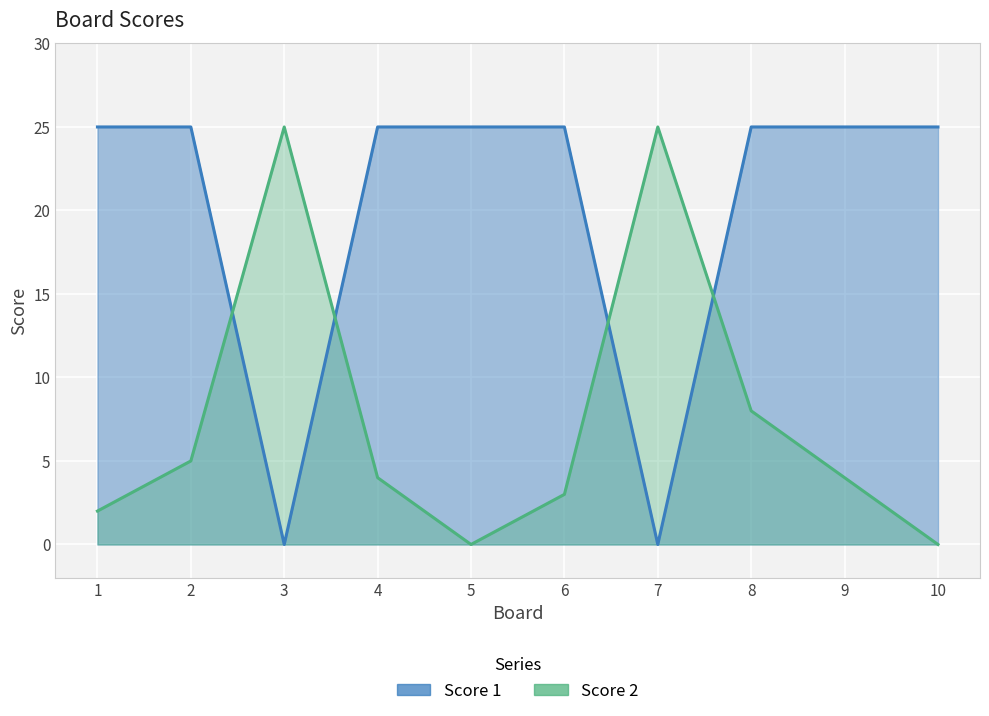

Reading left to right, transcribe all the data shown in this chart.

Score 1: 25	25	0	25	25	25	0	25	25	25
Score 2: 2	5	25	4	0	3	25	8	4	0